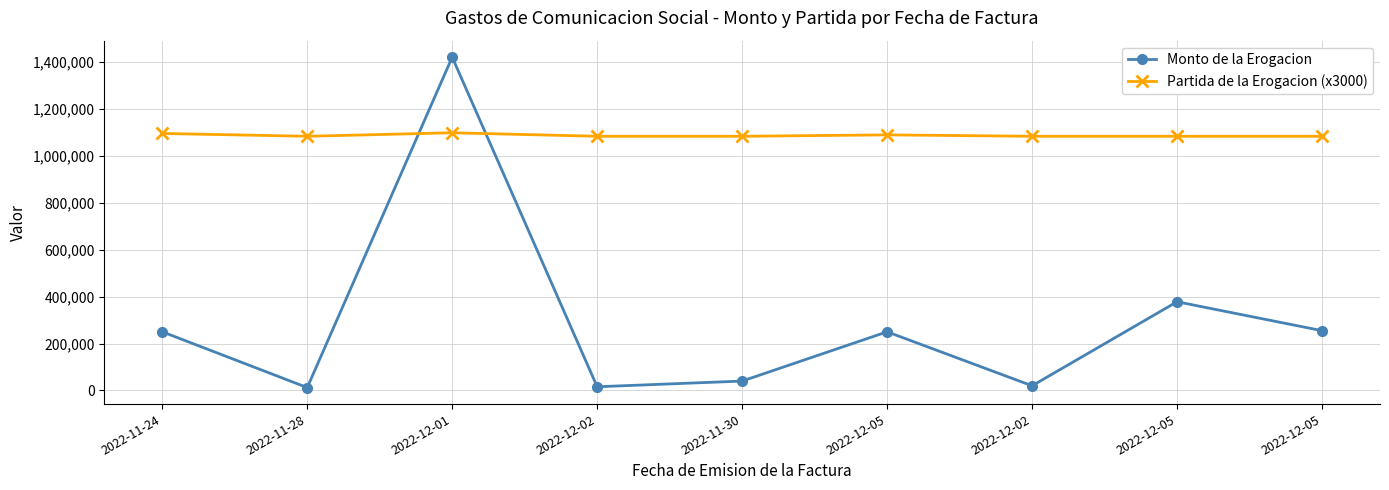

What are all the series names shown in the legend?

Monto de la Erogacion, Partida de la Erogacion (x3000)